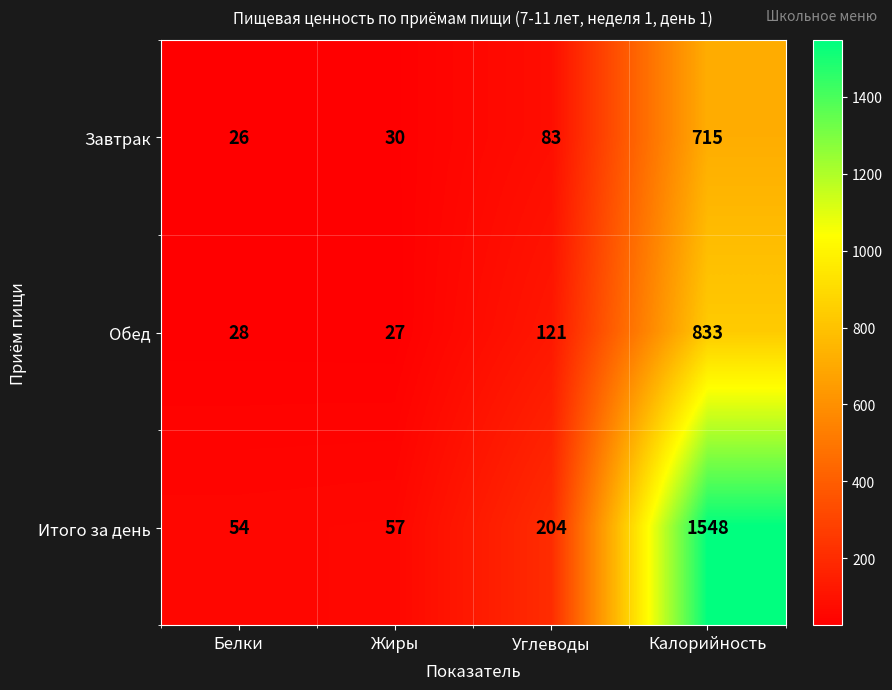

Is it true that Обед equals 158 at Углеводы?

False